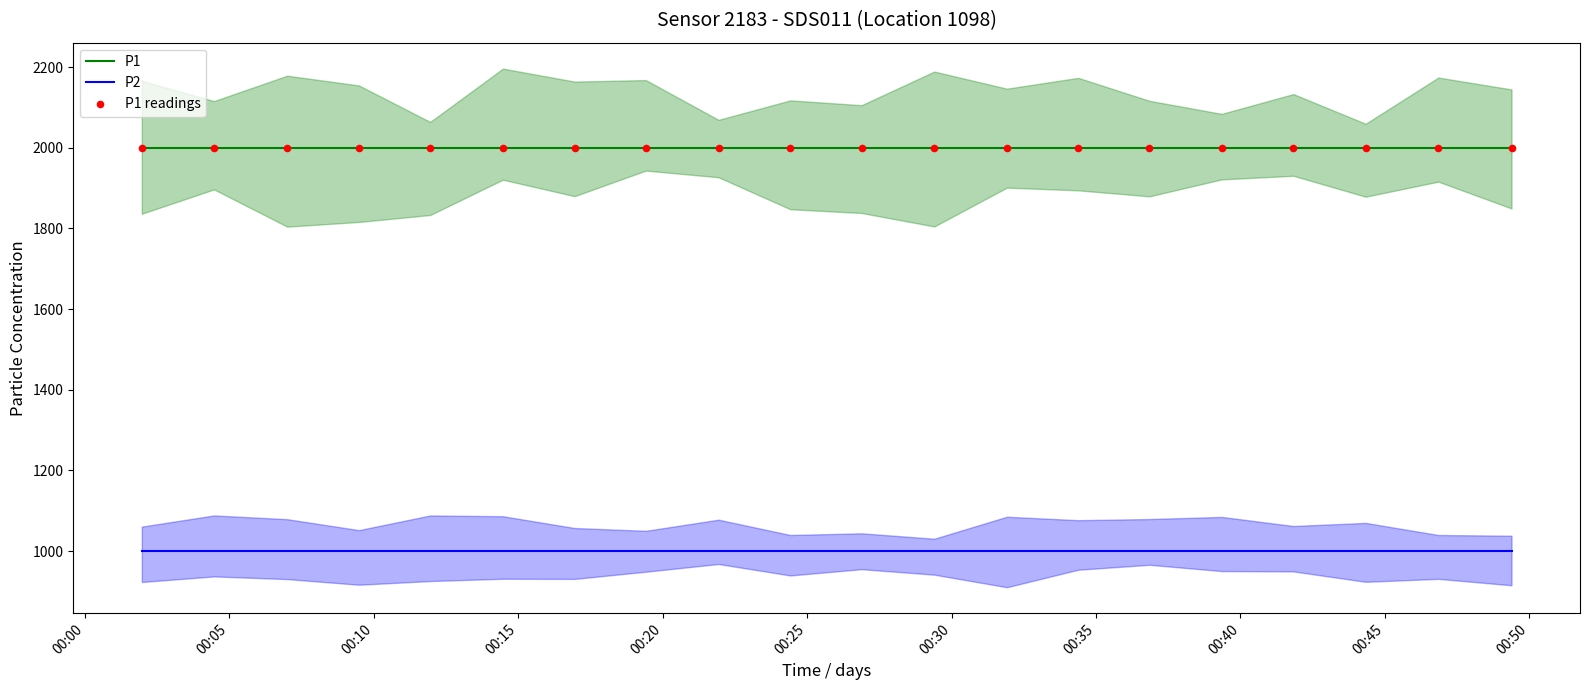

What are all the series names shown in the legend?

P1, P2, P1 readings